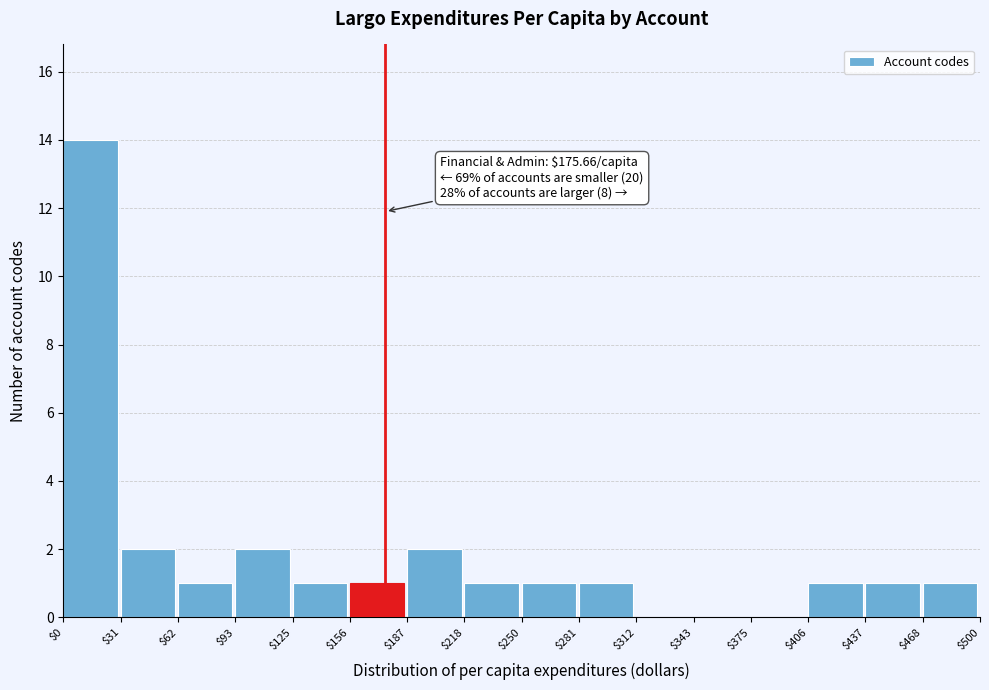

Over which range of the x-axis is the bar tallest?

$0 to $31